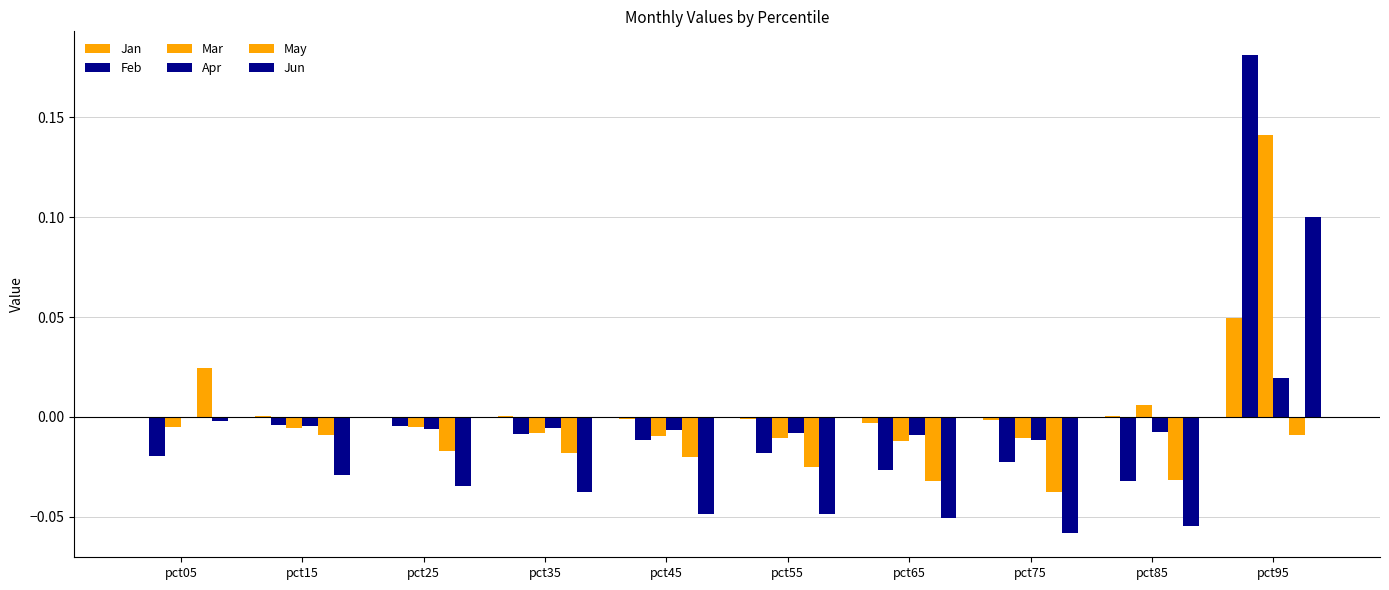

How many categories are shown in the chart?

10